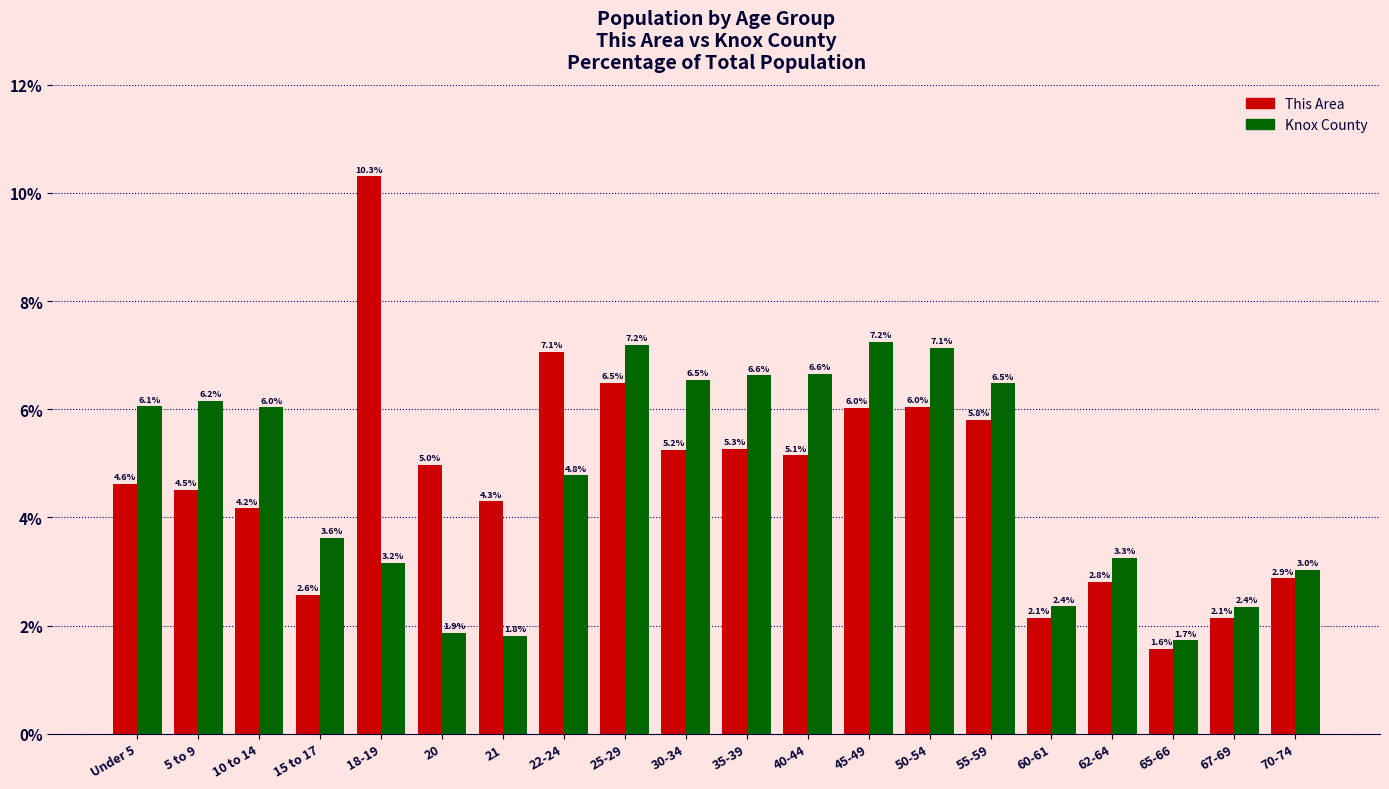

What is the average value of the This Area series?

4.7